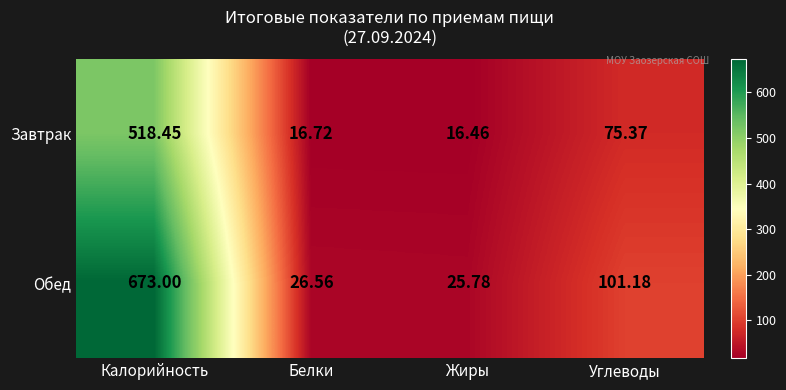

Where is Завтрак nearest to the value 267?

Углеводы